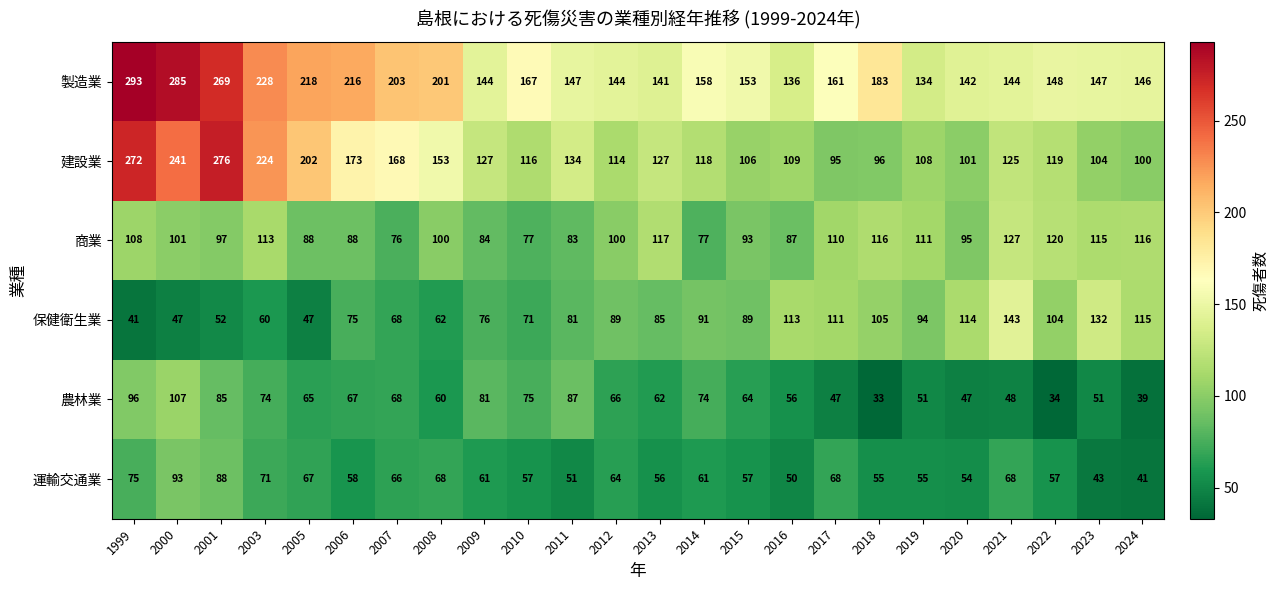

How many data points in 保健衛生業 are less than 89?

12